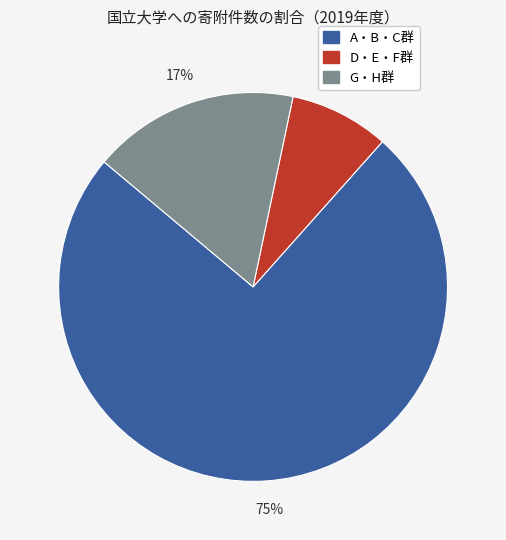

Is there a majority slice in this chart?

Yes